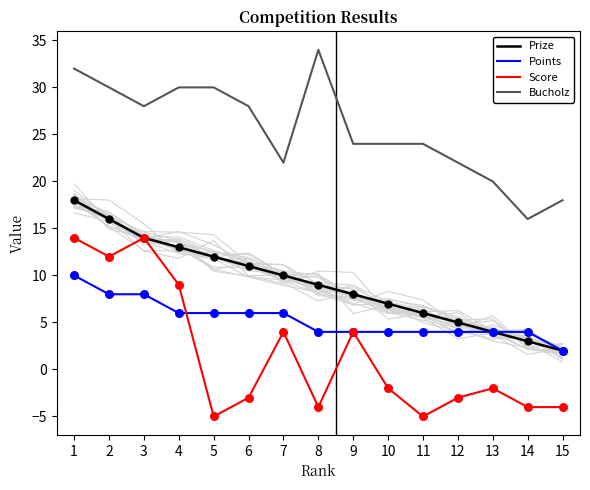

Which series reaches the maximum Y coordinate?

Bucholz